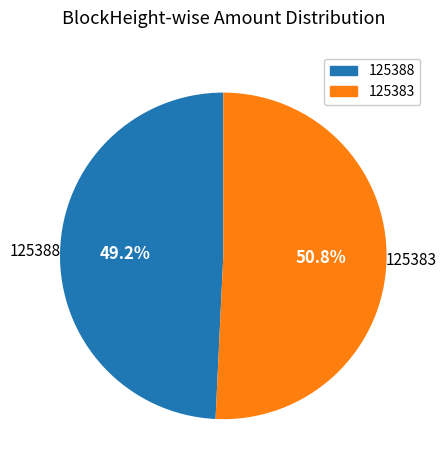

Is the sum of 125388 and 125383 greater than half?

Yes